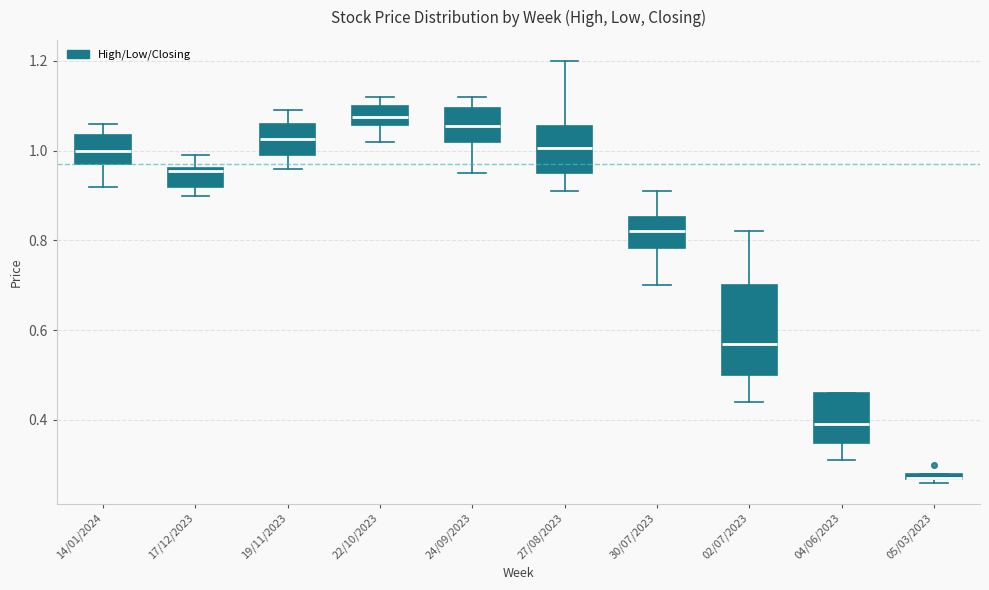

Where is the lower edge of the box for 22/10/2023 on the y-axis? The values are not printed on the chart, so give them approximately, as read against the axis.

1.06